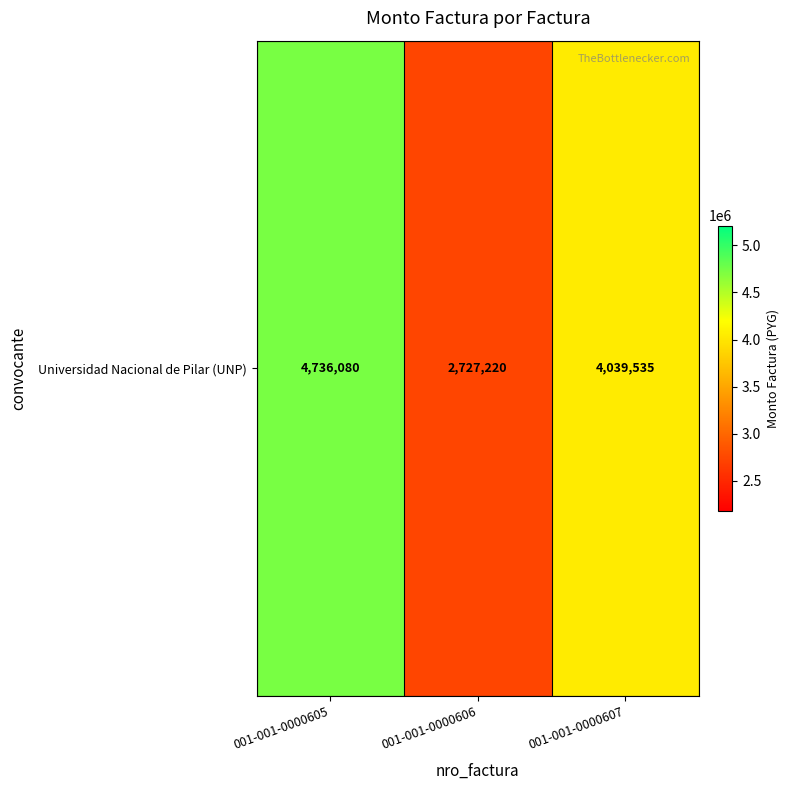

List the labels in order of value, smallest first.

001-001-0000606, 001-001-0000607, 001-001-0000605